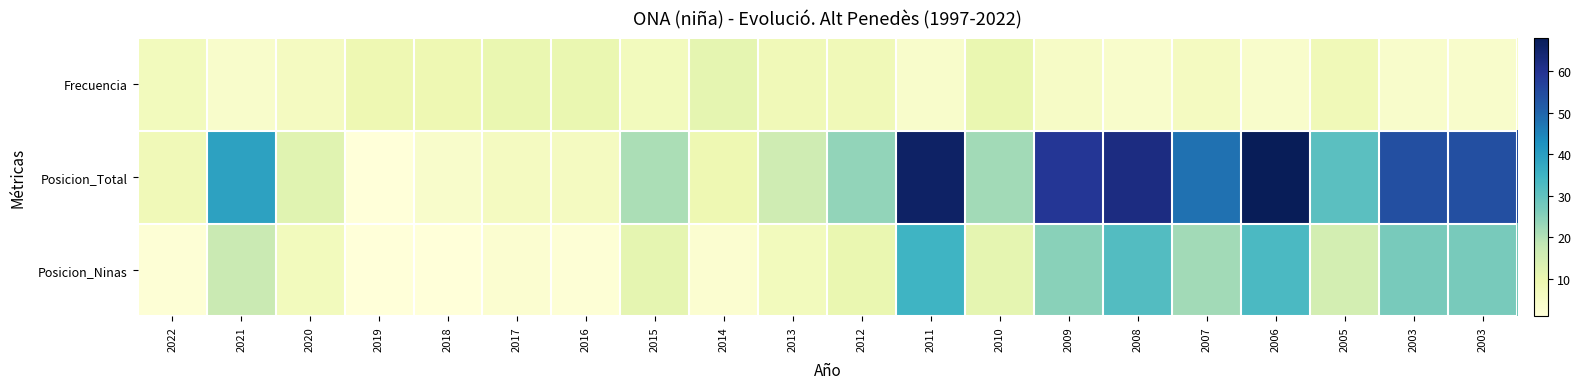

List the series in order of their peak value, highest first.

Posicion_Total, Posicion_Ninas, Frecuencia